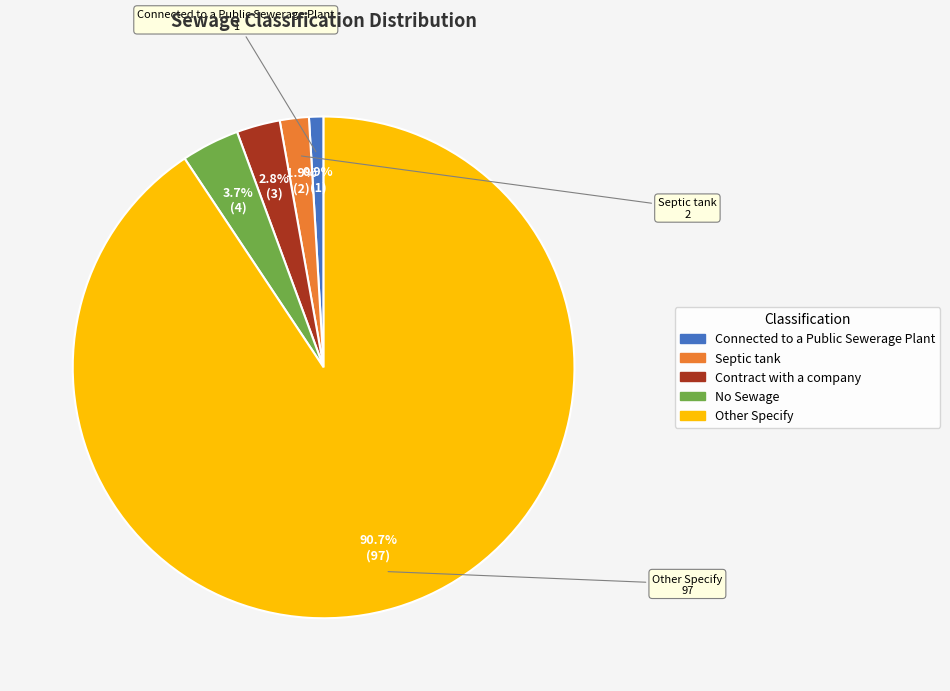

Rank the categories by value from highest to lowest.

Other Specify, No Sewage, Contract with a company, Septic tank, Connected to a Public Sewerage Plant